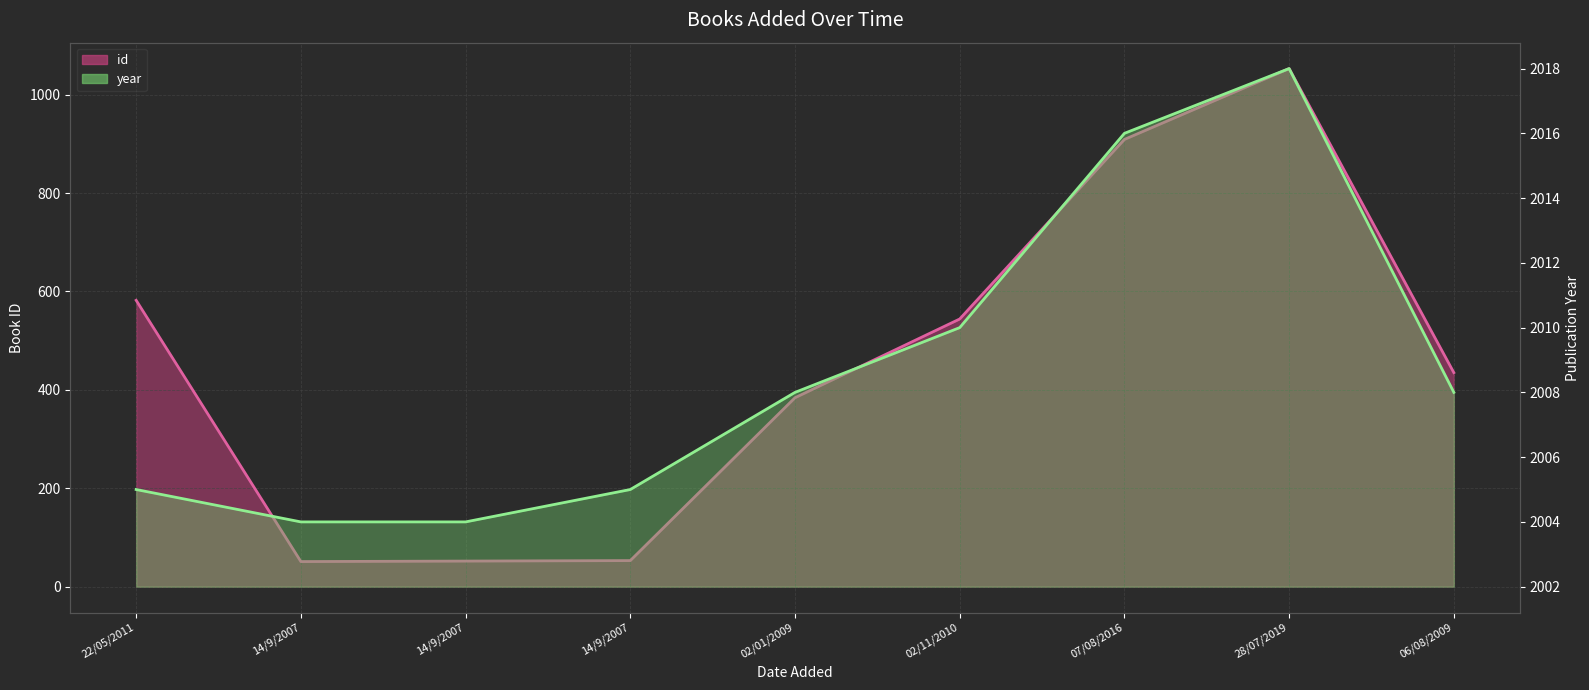

Which has a higher value, 07/08/2016 or 06/08/2009?

07/08/2016